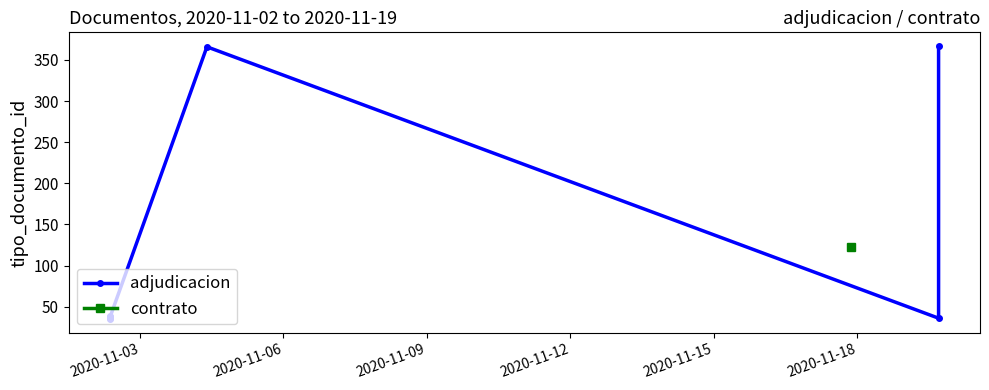

What position from the left is 2020-11-03?

1